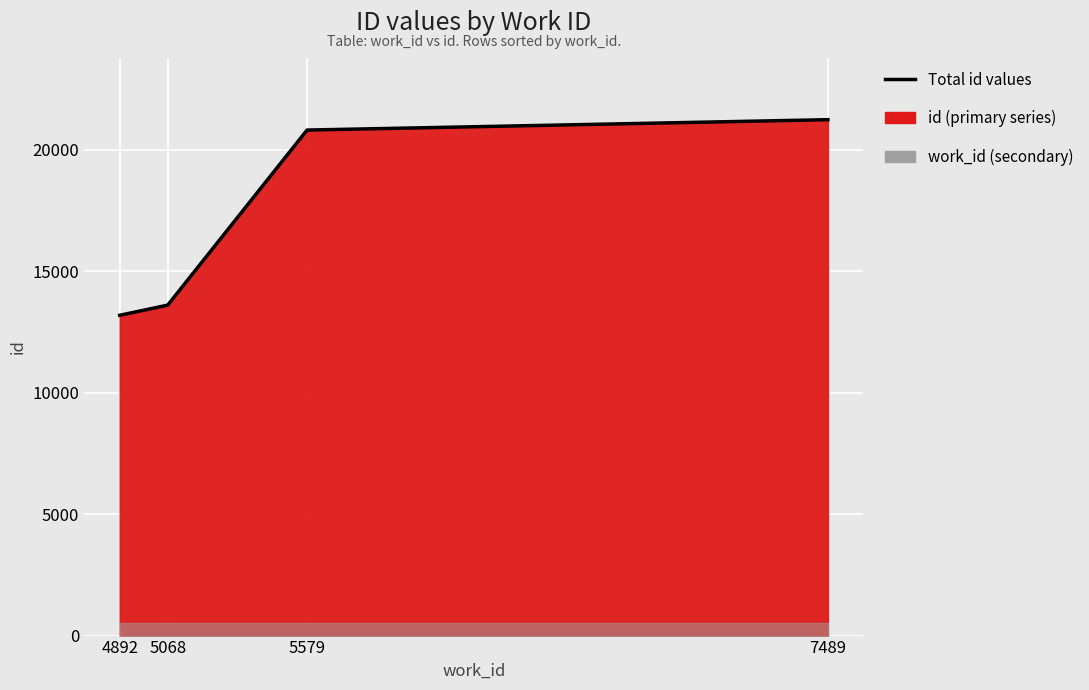

What is the value of the 1st point from the left?

13182